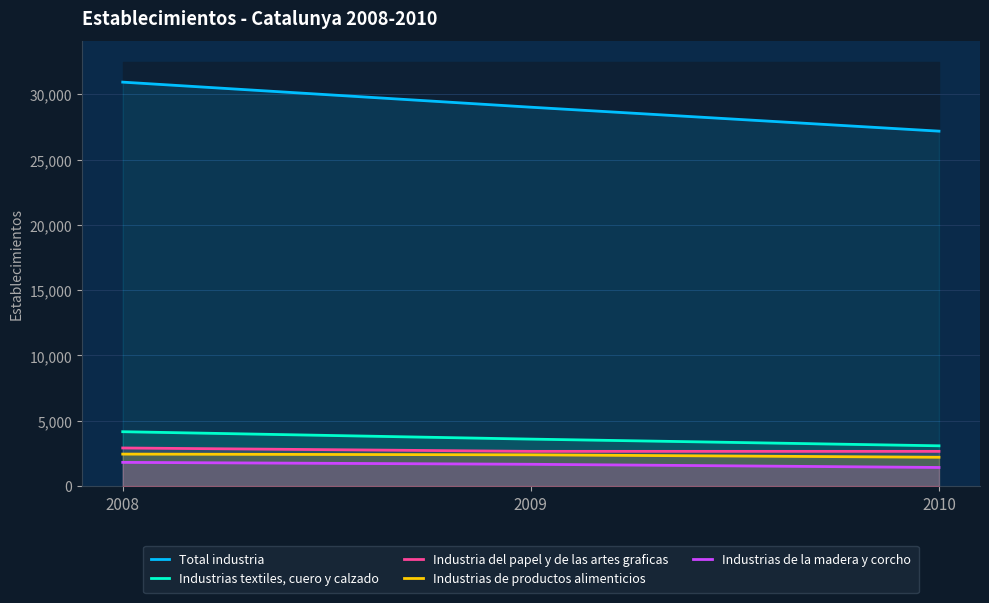

What is the greatest value displayed?

30931